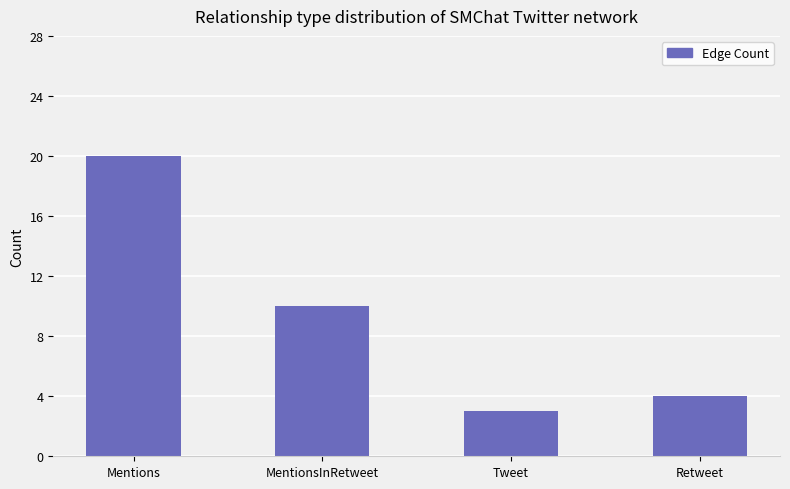

How many data points are less than 10?

2